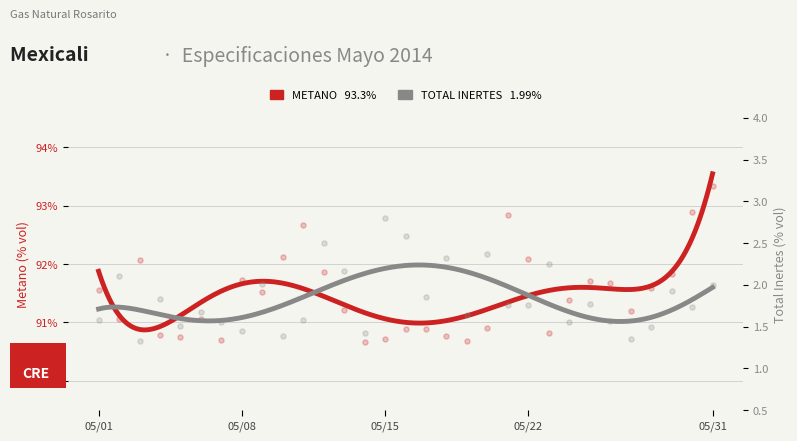

At how many categories does at least one series exceed 83?

31